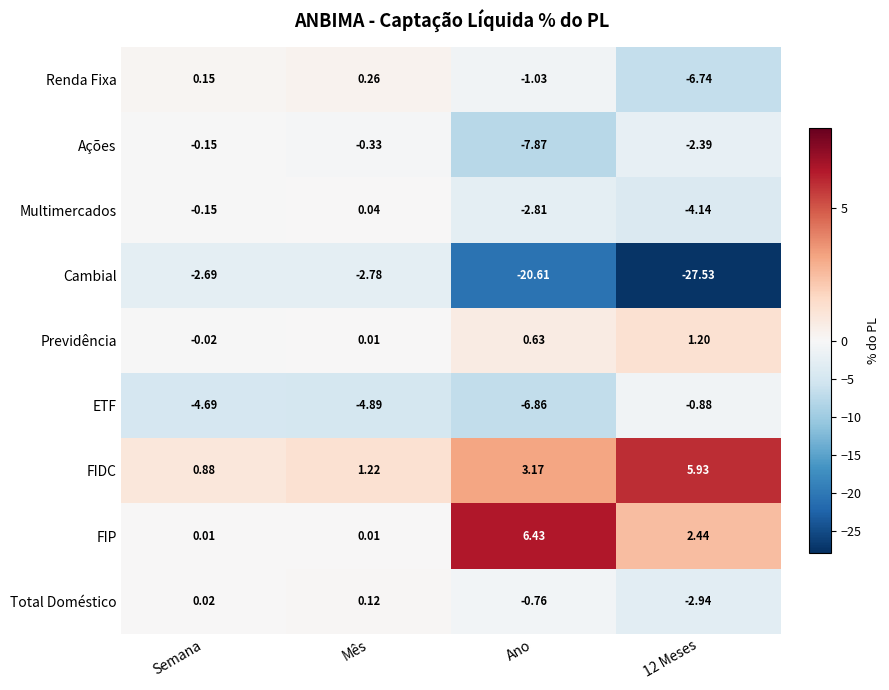

How many data points does each series have?

4